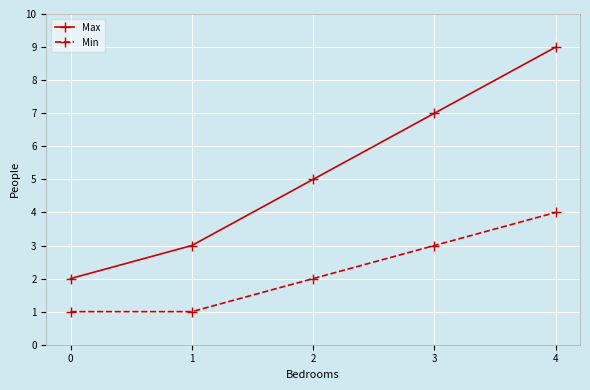

True or false: Min and Max cross at least once.

False